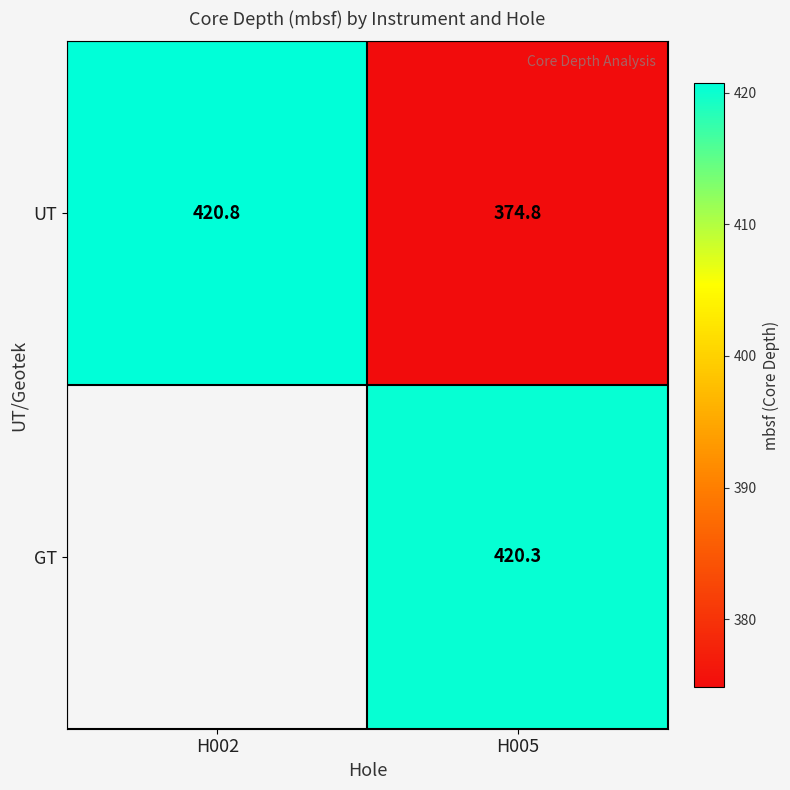

At H005, list the series in order from smallest to largest.

UT, GT